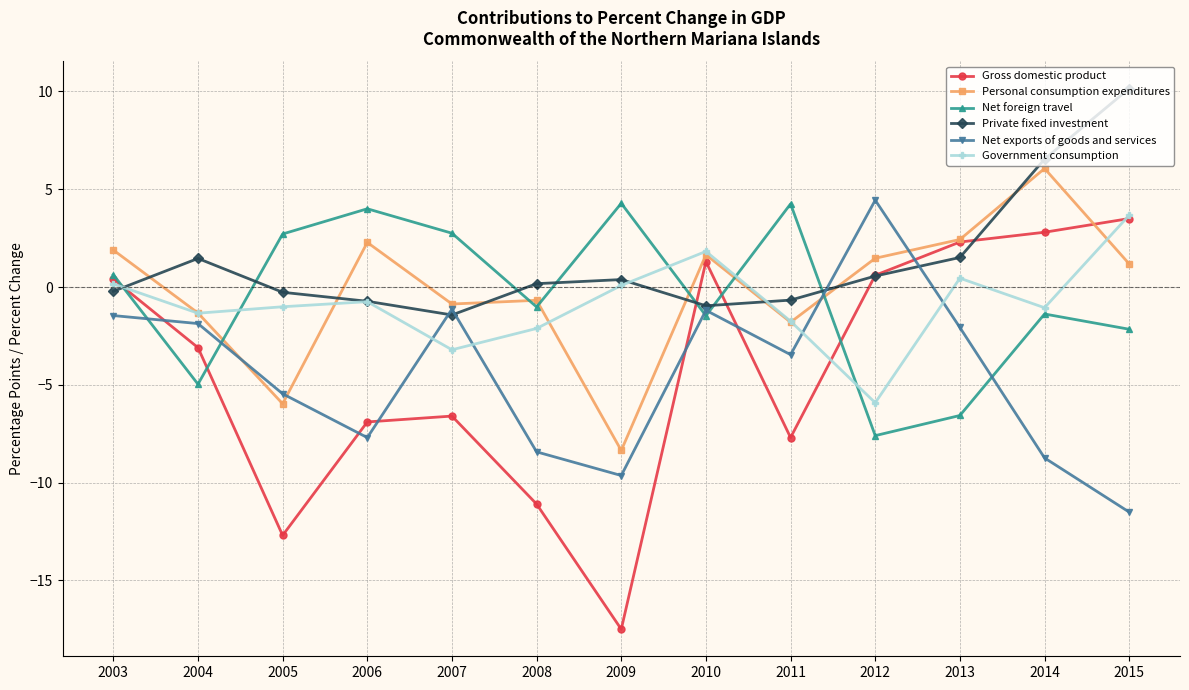

How many lines are shown in the chart?

6